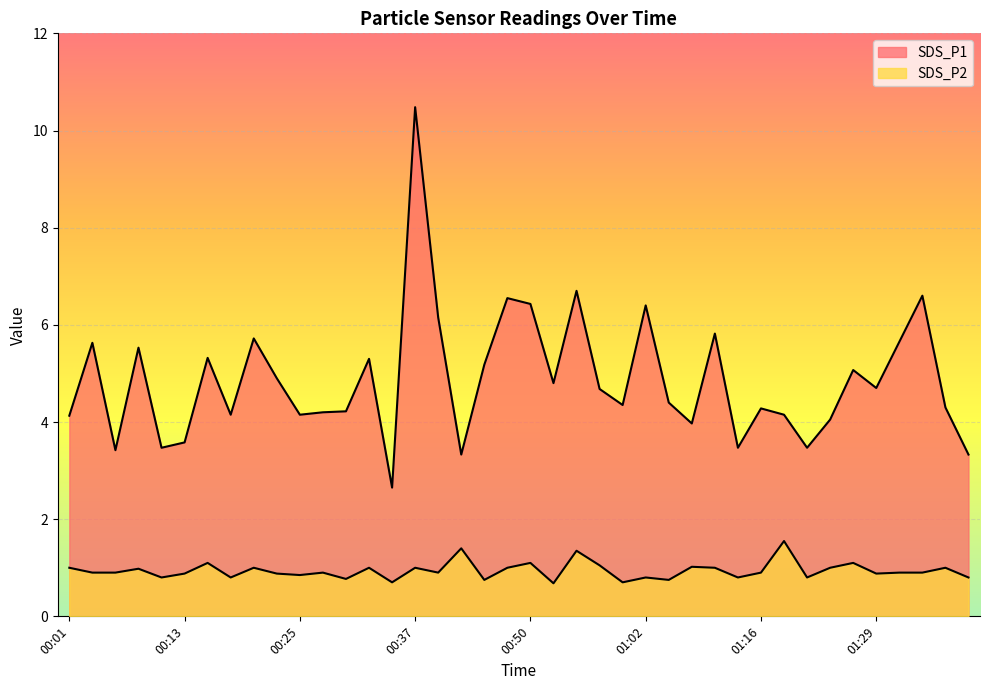

List the labels in order of SDS_P2 value, smallest first.

00:52, 00:35, 00:59, 00:45, 01:04, 00:30, 00:11, 00:18, 01:02, 01:13, 01:21, 01:39, 00:25, 00:13, 00:23, 01:29, 00:03, 00:06, 00:28, 00:40, 01:16, 01:32, 01:34, 00:08, 00:01, 00:20, 00:33, 00:37, 00:47, 01:10, 01:24, 01:37, 01:07, 00:57, 00:16, 00:50, 01:26, 00:54, 00:42, 01:18